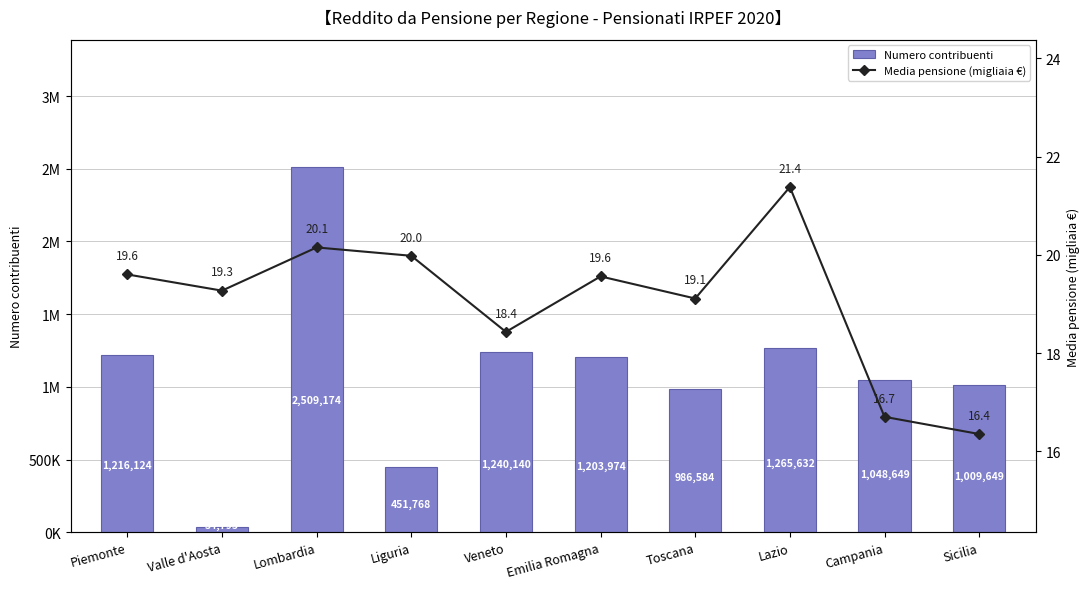

Read the Media pensione (migliaia €) value at Lombardia.

20.1